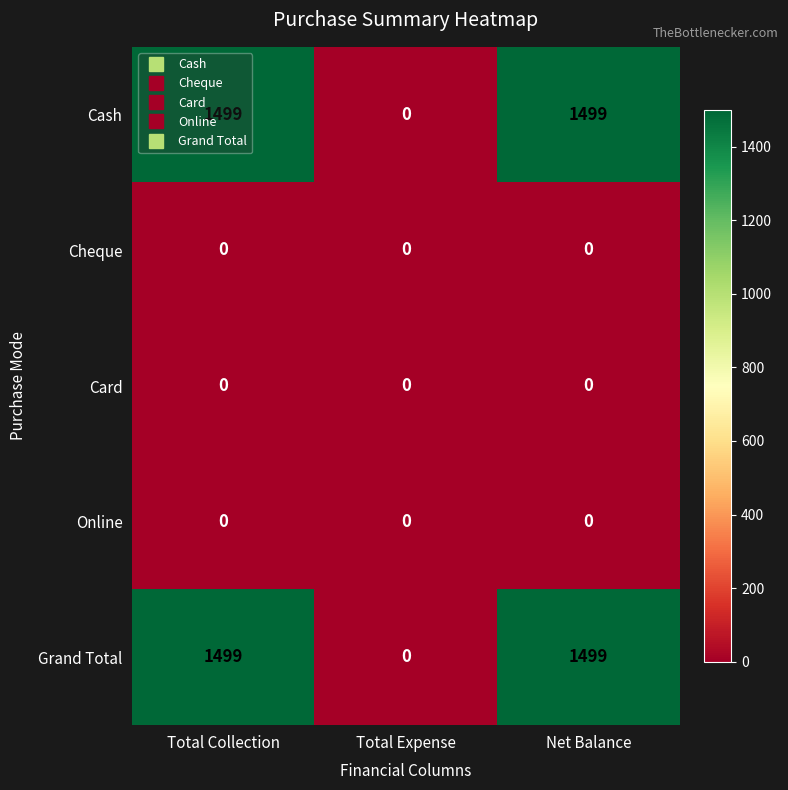

True or false: Cheque has a value of 0 at Total Collection.

True